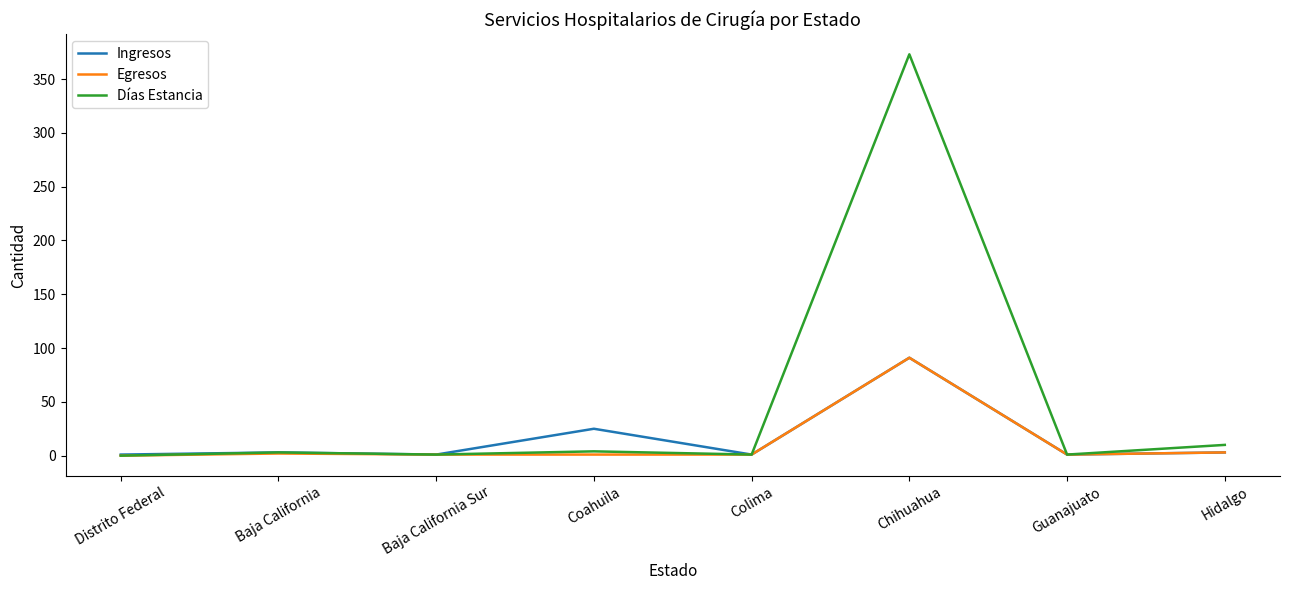

Which series has the widest spread of values?

Días Estancia